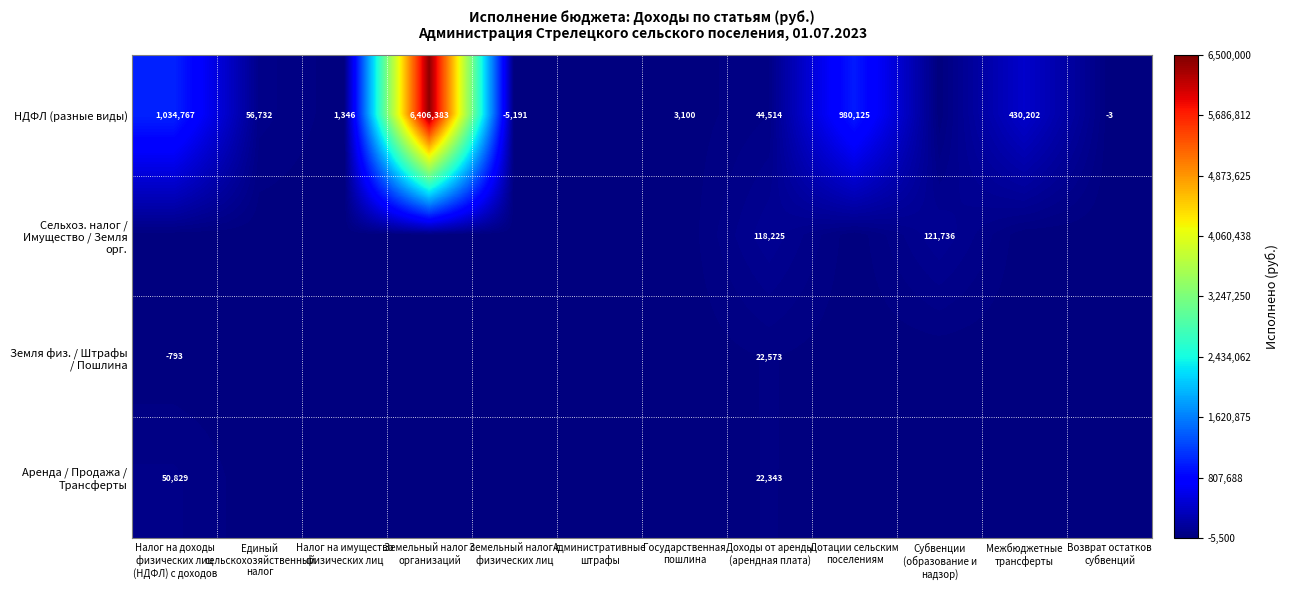

Where does the Земля физ. / Штрафы / Пошлина series first go above 0?

Доходы от аренды (арендная плата)